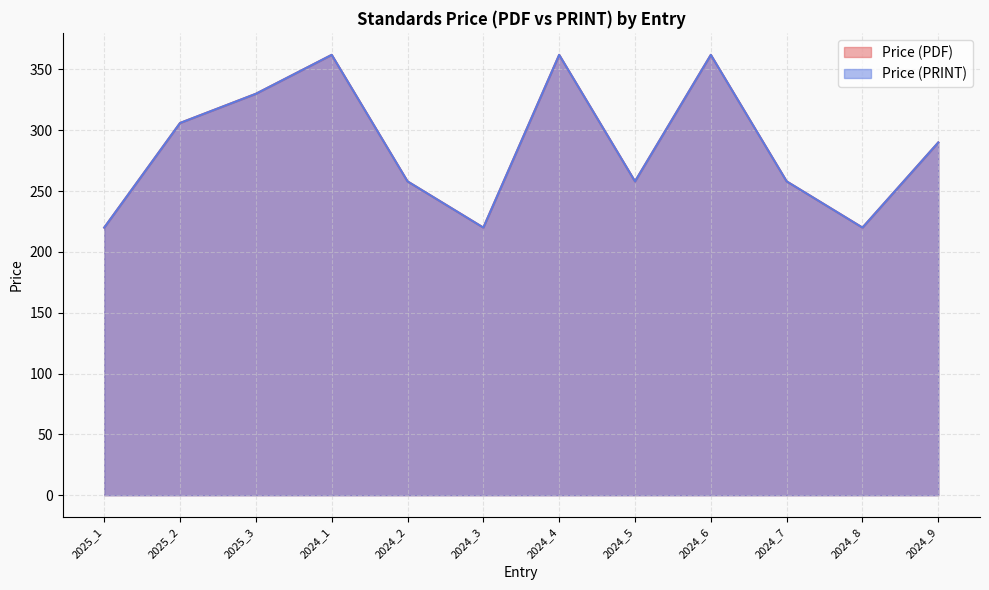

Reading left to right, transcribe all the data shown in this chart.

Price (PDF): 220	306	330	362	258	220	362	258	362	258	220	290
Price (PRINT): 220	306	330	362	258	220	362	258	362	258	220	290